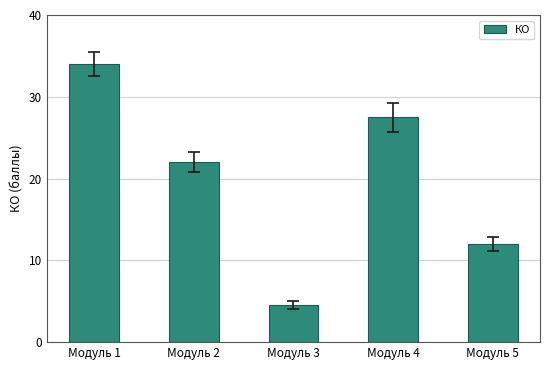

The chart shows a value of 22.0 at Модуль 2. True or false?

True